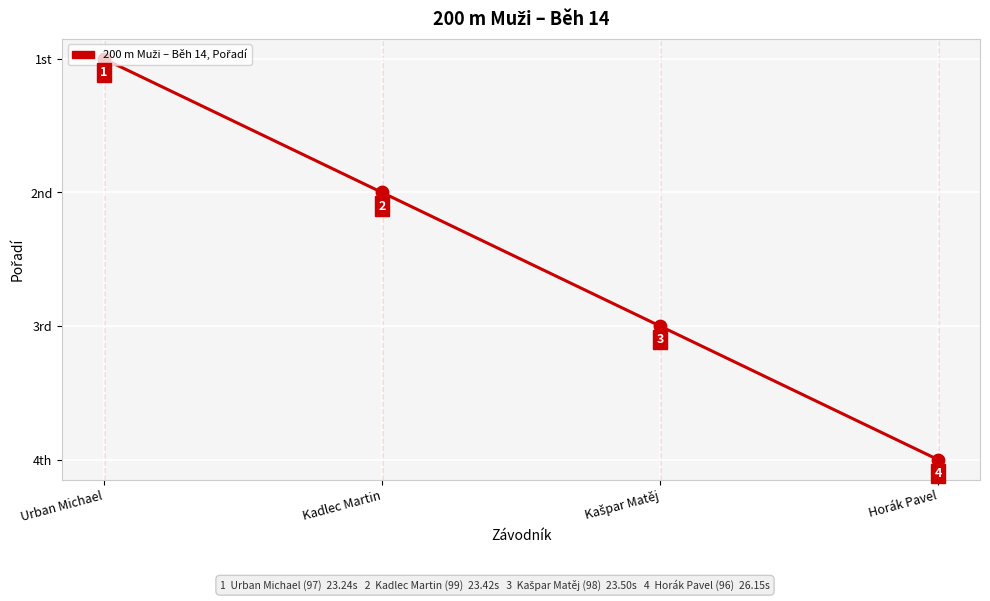

Which has a higher value, Kašpar Matěj or Horák Pavel?

Horák Pavel